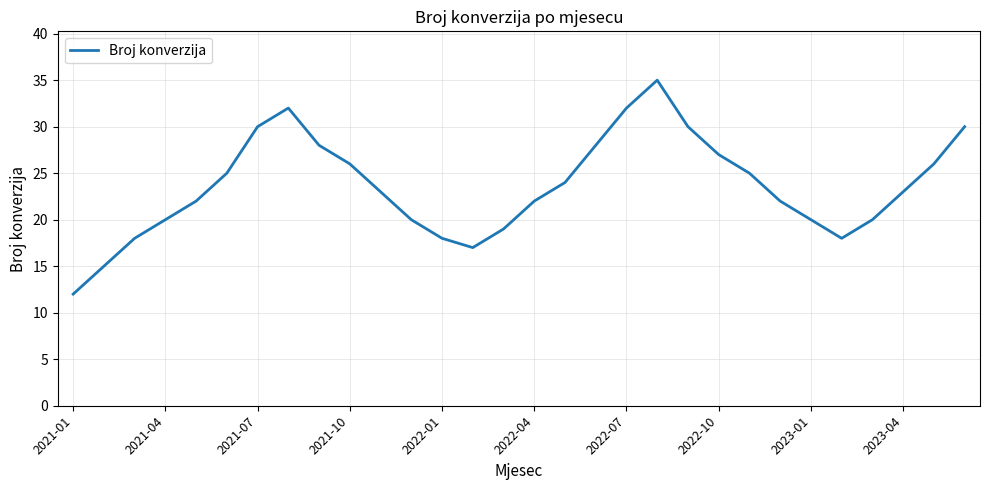

What is the greatest value displayed?

35